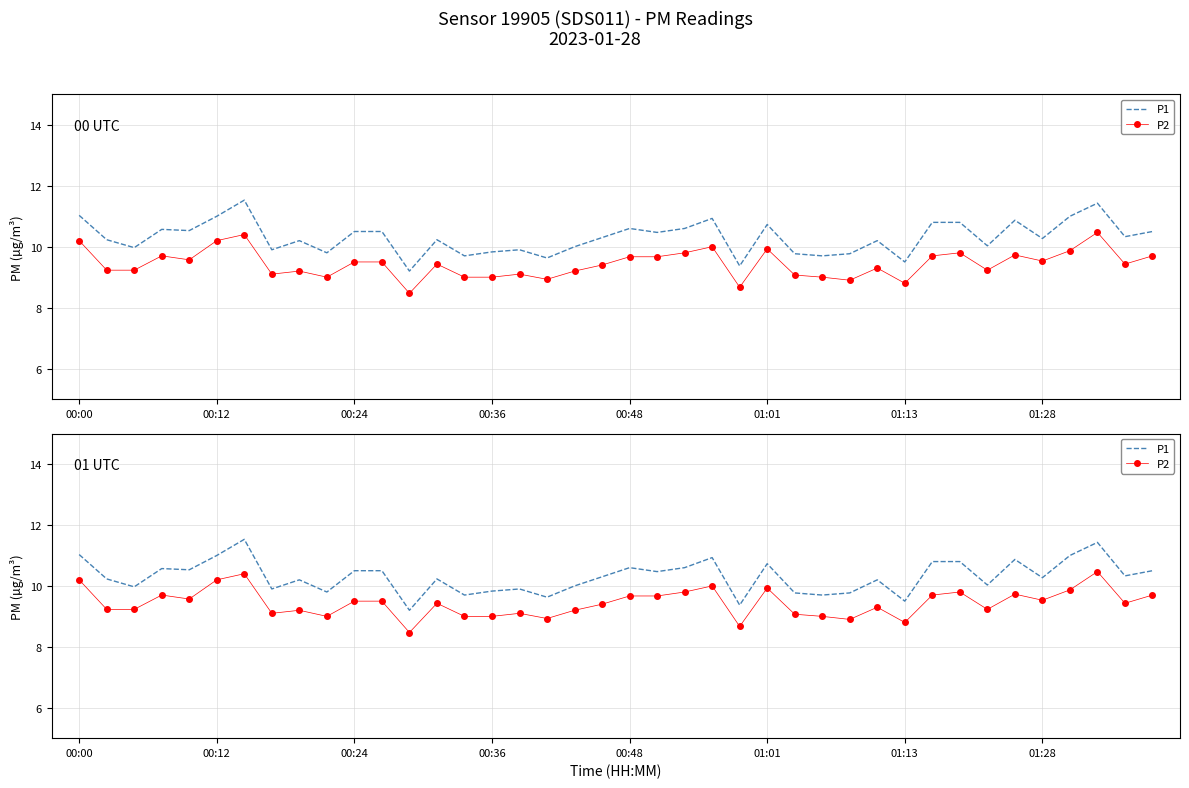

True or false: P2 and P1 cross at least once.

False